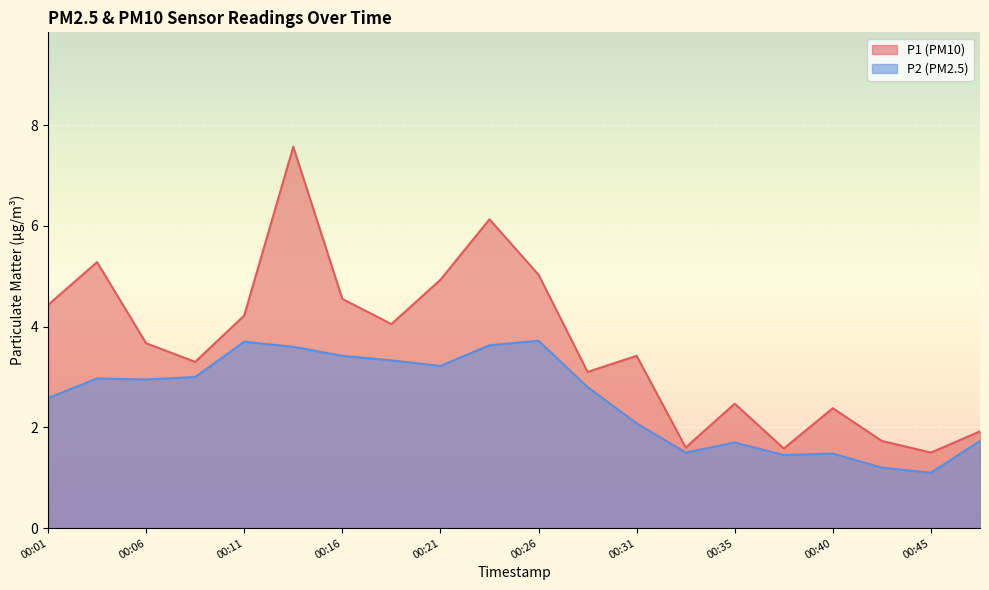

How many lines are shown in the chart?

2